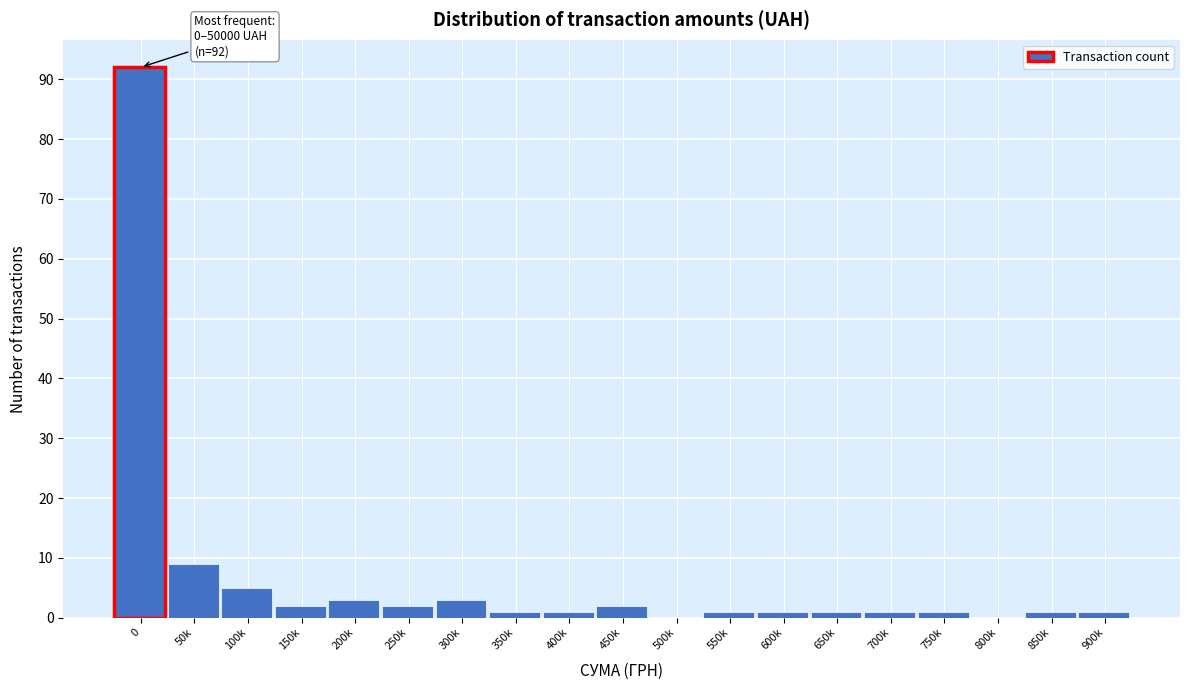

Reading right to left, extract all data points from this chart.

900k=1	850k=1	800k=0	750k=1	700k=1	650k=1	600k=1	550k=1	500k=0	450k=2	400k=1	350k=1	300k=3	250k=2	200k=3	150k=2	100k=5	50k=9	0=92